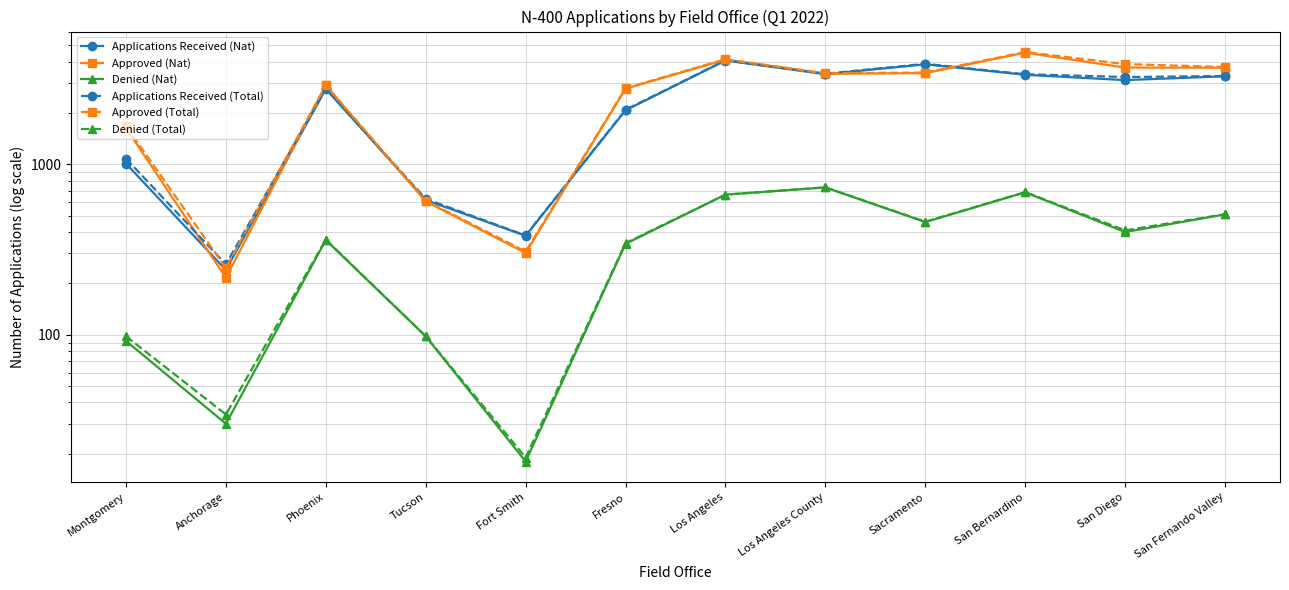

At which label does Denied (Nat) first exceed 401?

Los Angeles